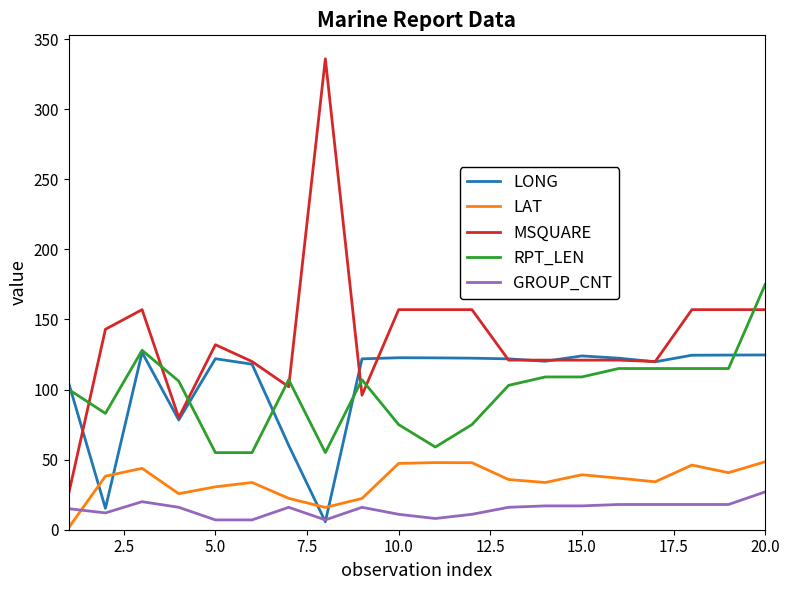

True or false: GROUP_CNT and RPT_LEN intersect in this chart.

False